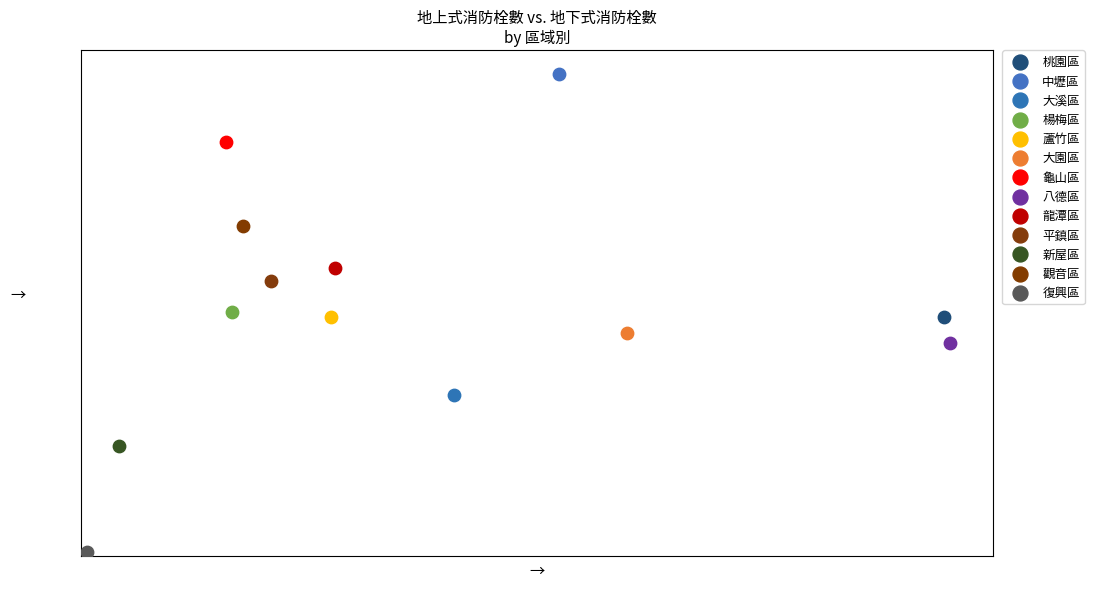

What are all the series names shown in the legend?

桃園區, 中壢區, 大溪區, 楊梅區, 蘆竹區, 大園區, 龜山區, 八德區, 龍潭區, 平鎮區, 新屋區, 觀音區, 復興區